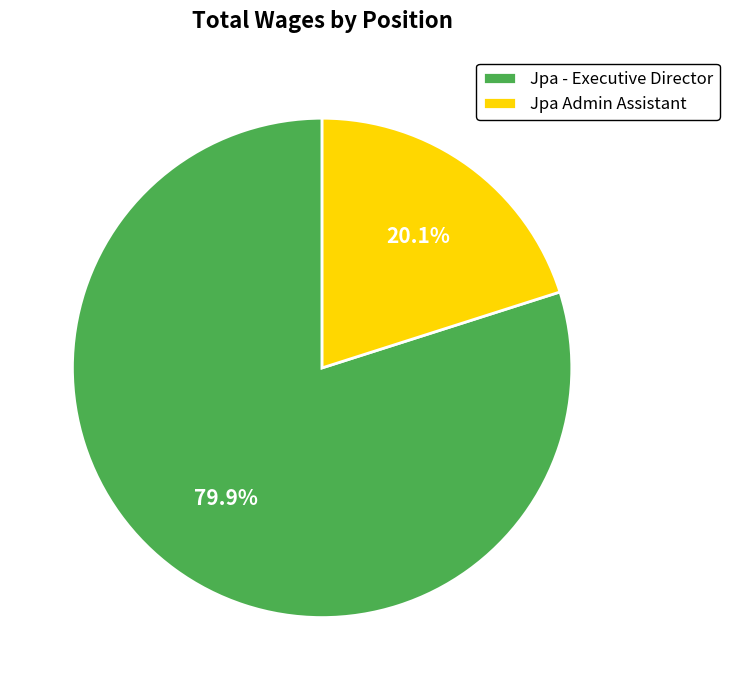

Approximately how many times larger is the value at Jpa Admin Assistant compared to Jpa - Executive Director?

0.3